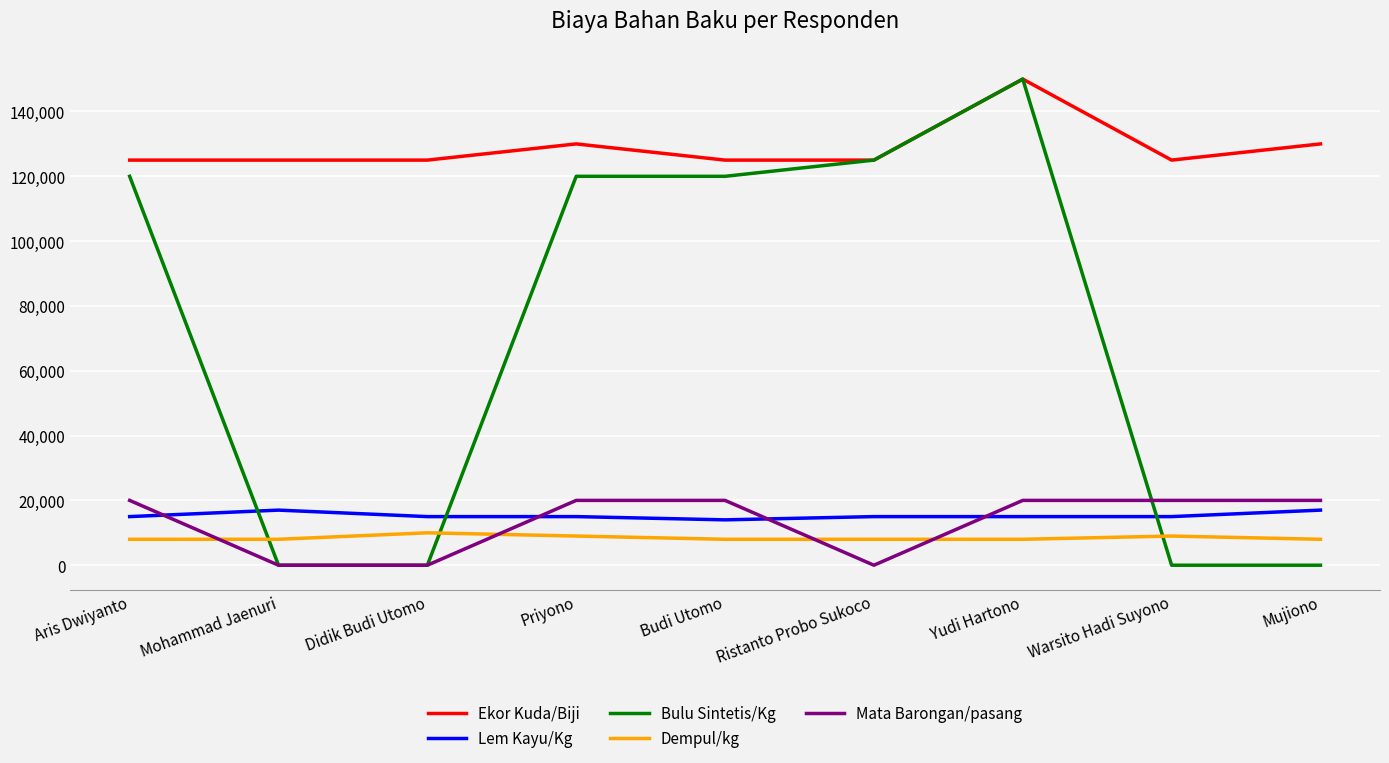

How many intersections are there between Lem Kayu/Kg and Mata Barongan/pasang?

4